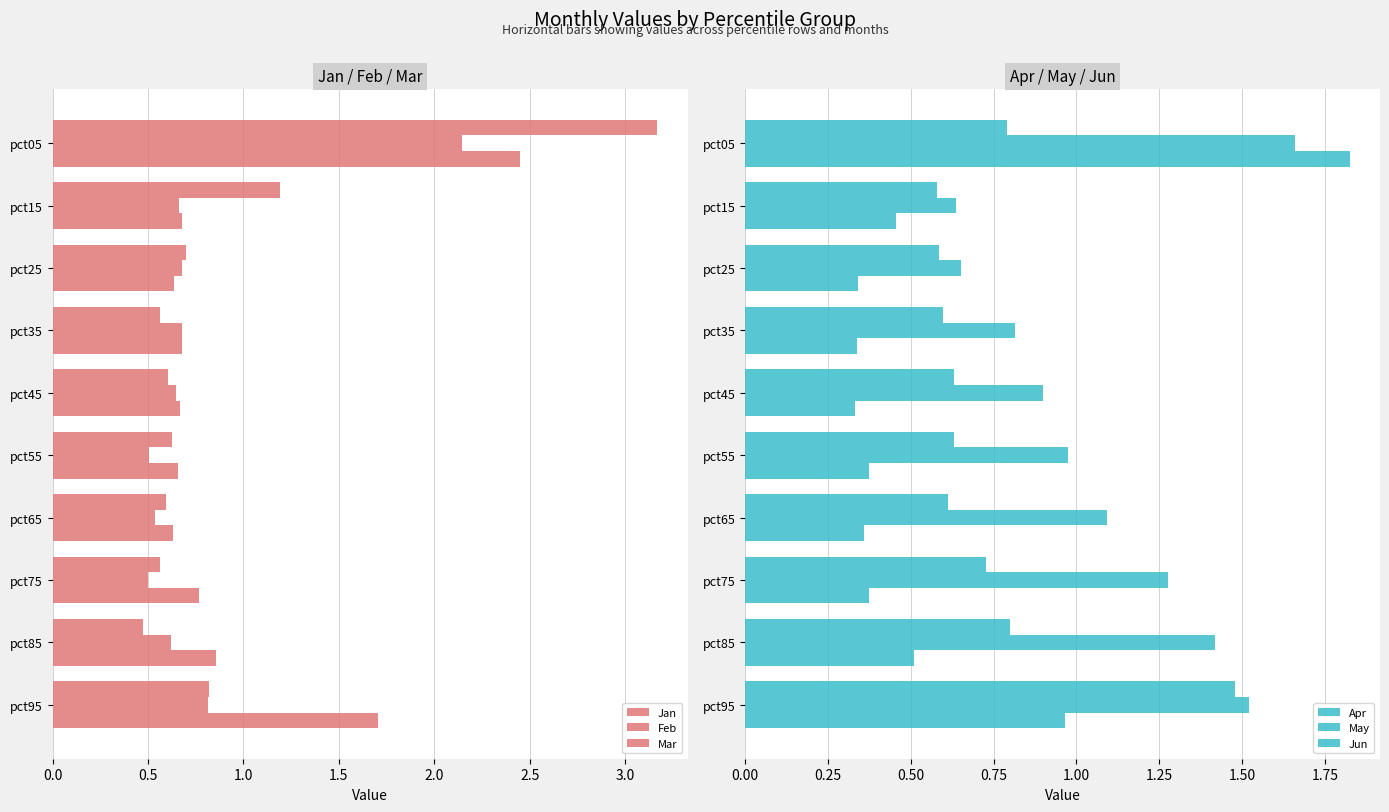

What is the minimum value shown in the chart?

0.3